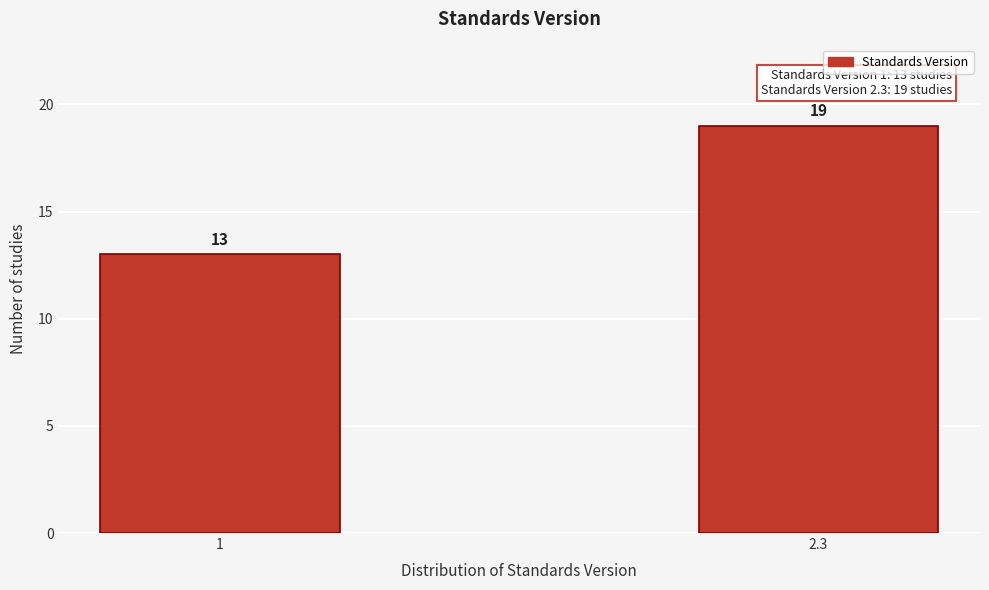

Reading left to right, transcribe all the data shown in this chart.

1=13	2.3=19